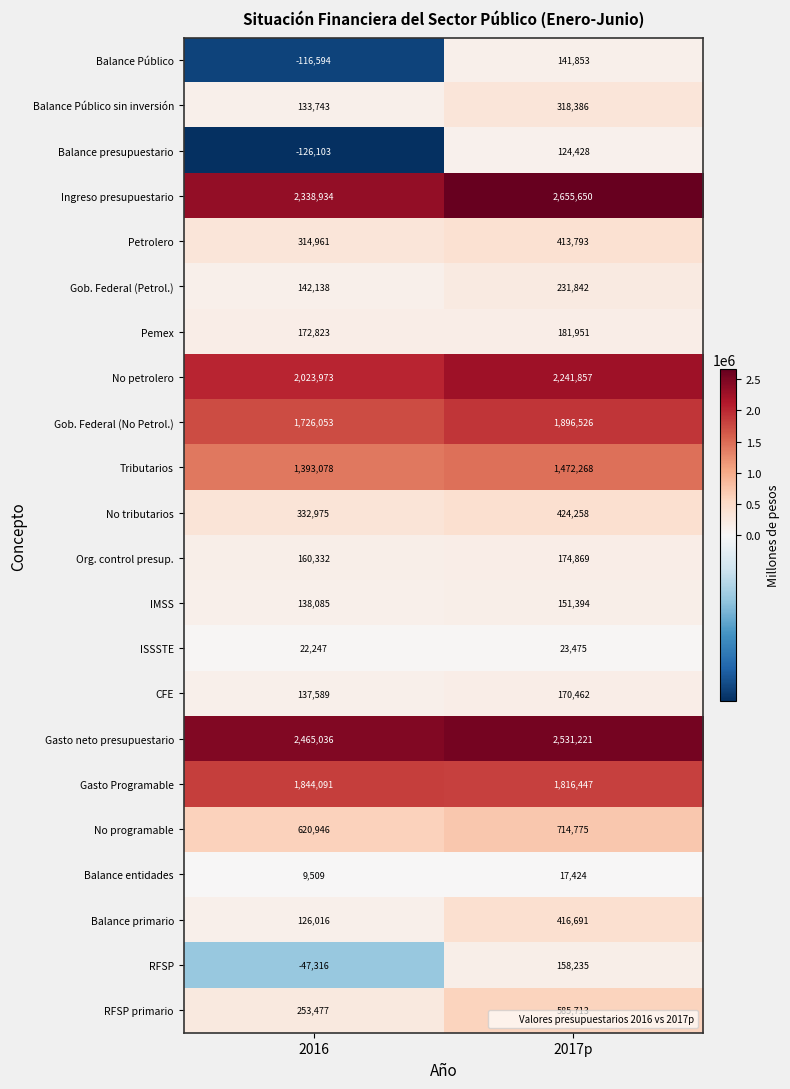

At 2016, list the series in order from largest to smallest.

Gasto neto presupuestario, Ingreso presupuestario, No petrolero, Gasto Programable, Gob. Federal (No Petrol.), Tributarios, No programable, No tributarios, Petrolero, RFSP primario, Pemex, Org. control presup., Gob. Federal (Petrol.), IMSS, CFE, Balance Público sin inversión, Balance primario, ISSSTE, Balance entidades, RFSP, Balance Público, Balance presupuestario